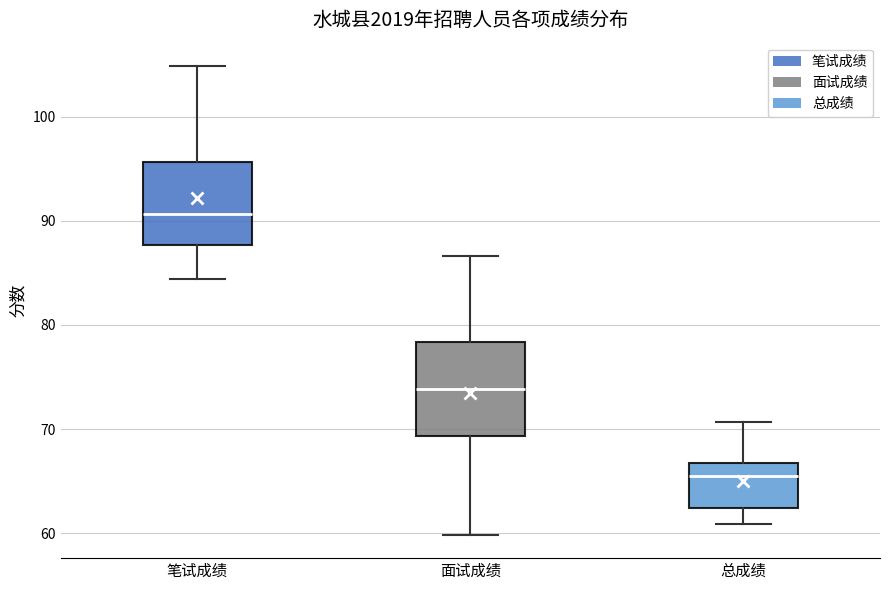

Where does the upper whisker of the box for 总成绩 end on the y-axis? The values are not printed on the chart, so give them approximately, as read against the axis.

71